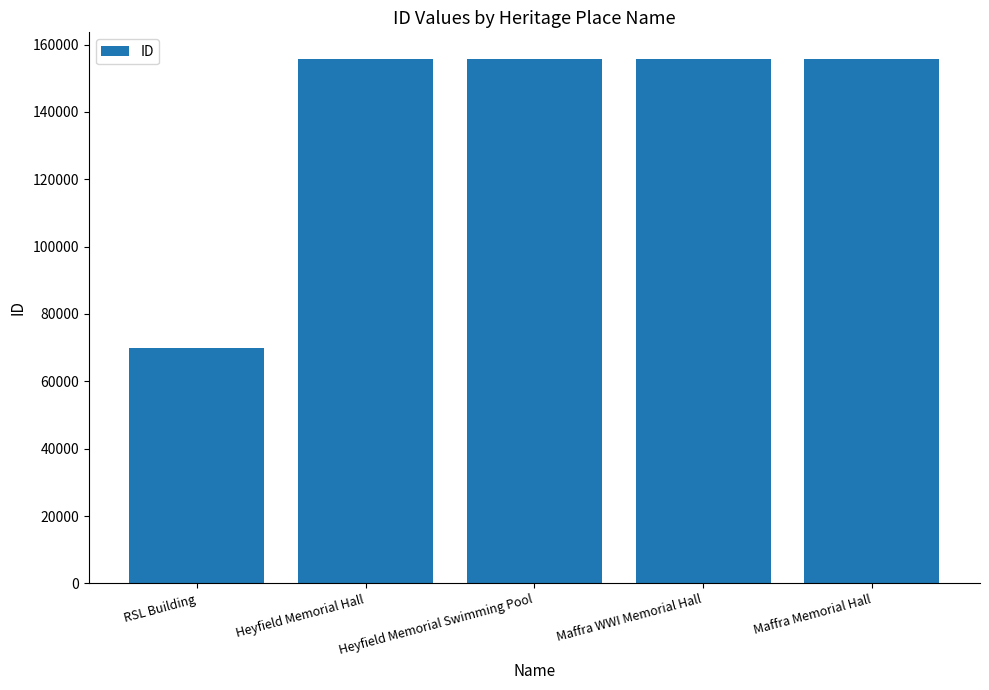

Which label corresponds to the smallest value in the chart?

RSL Building